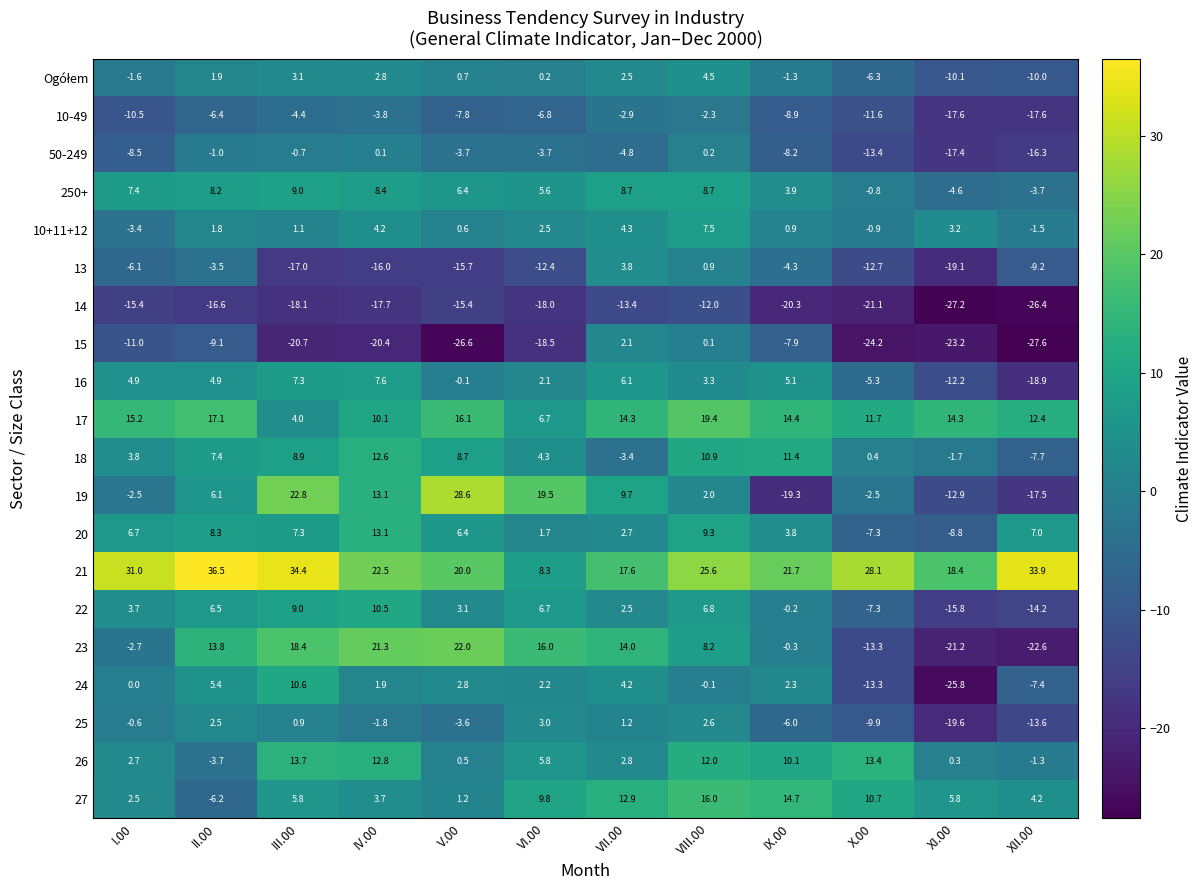

Which series has the largest total across all categories?

21